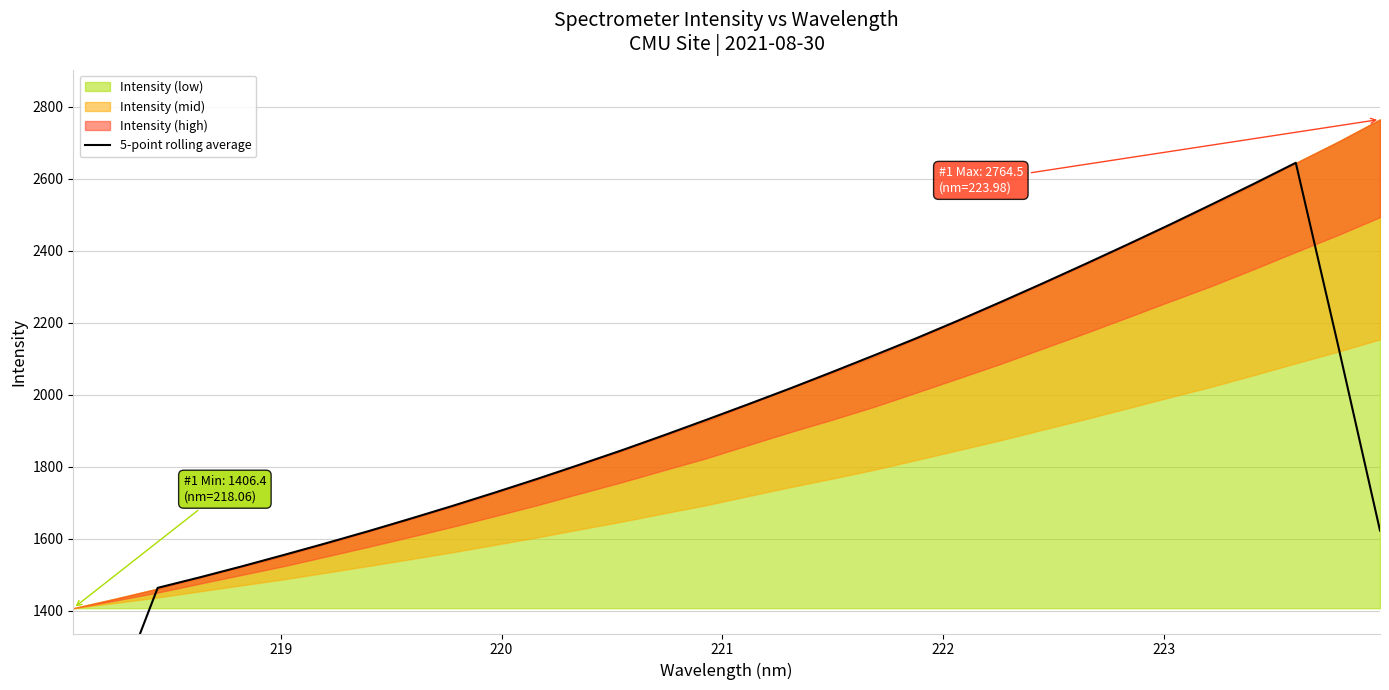

How many values exceed 1929?

16